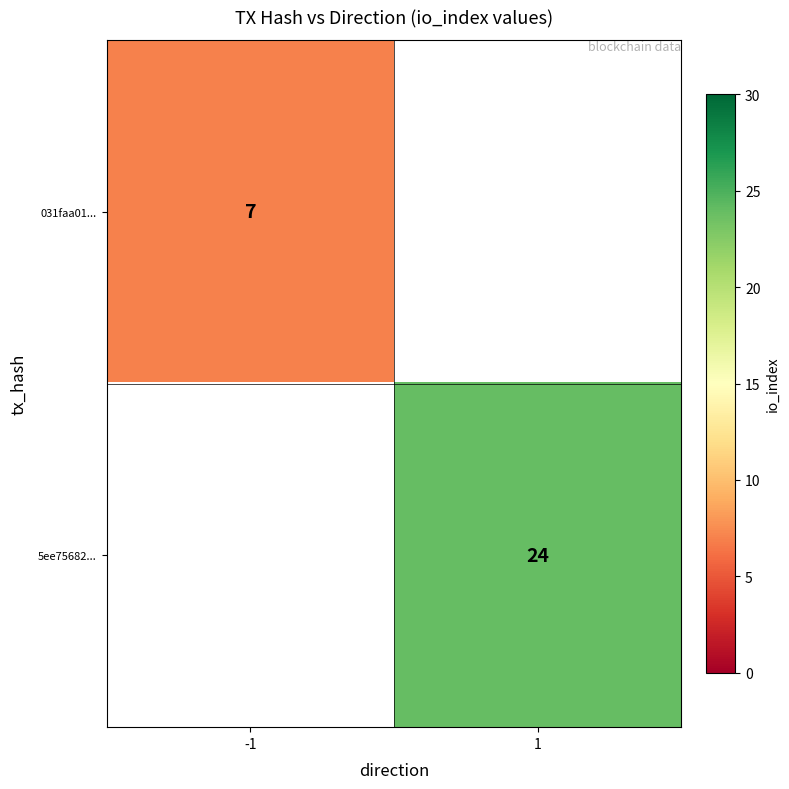

Count the number of data series in this chart.

2